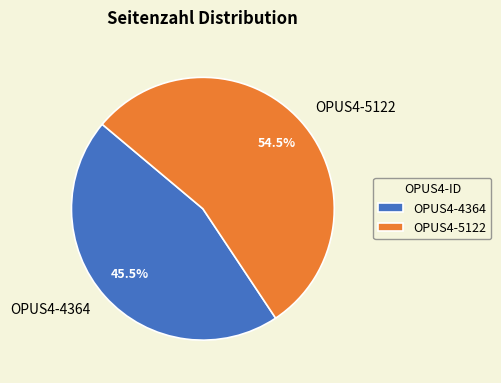

What is the majority slice?

OPUS4-5122